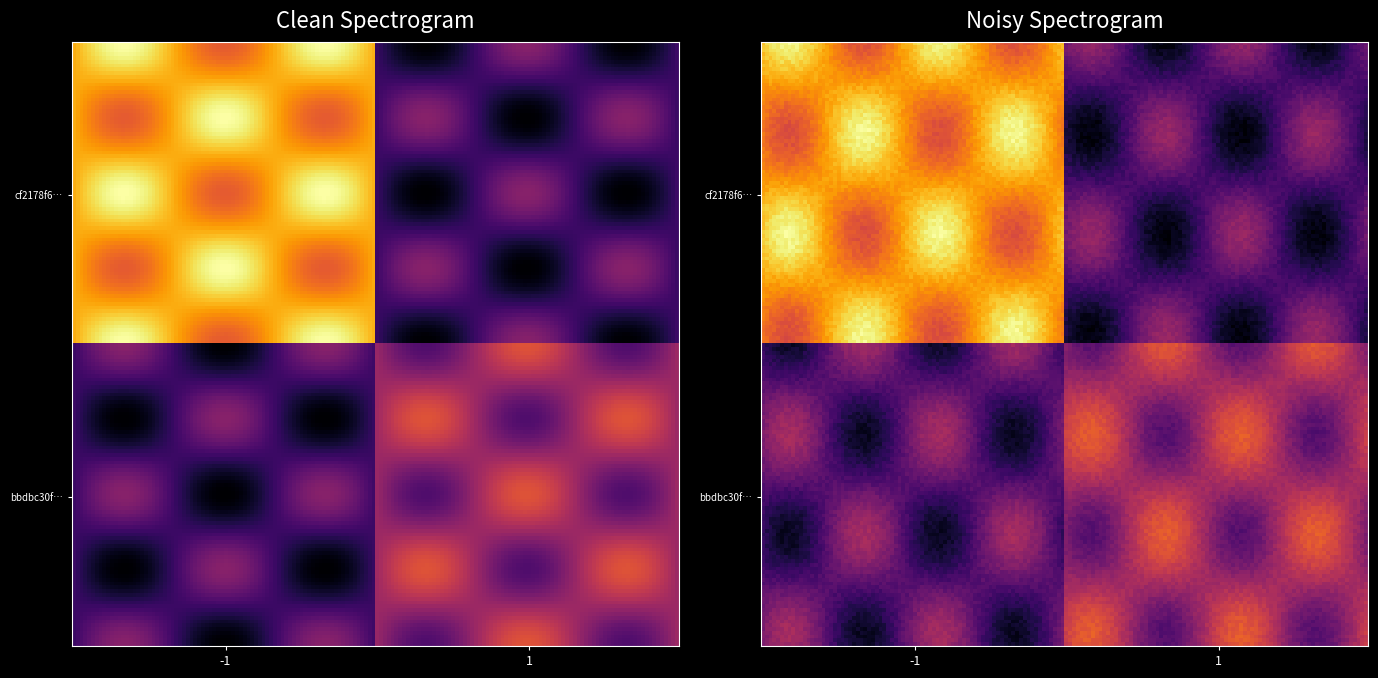

List the series in order of their peak value, lowest first.

bbdbc30f53a5d1e7e680136a8cb8c785dc61f75, cf2178f6bcf13b25da45c9cf166928325692d08